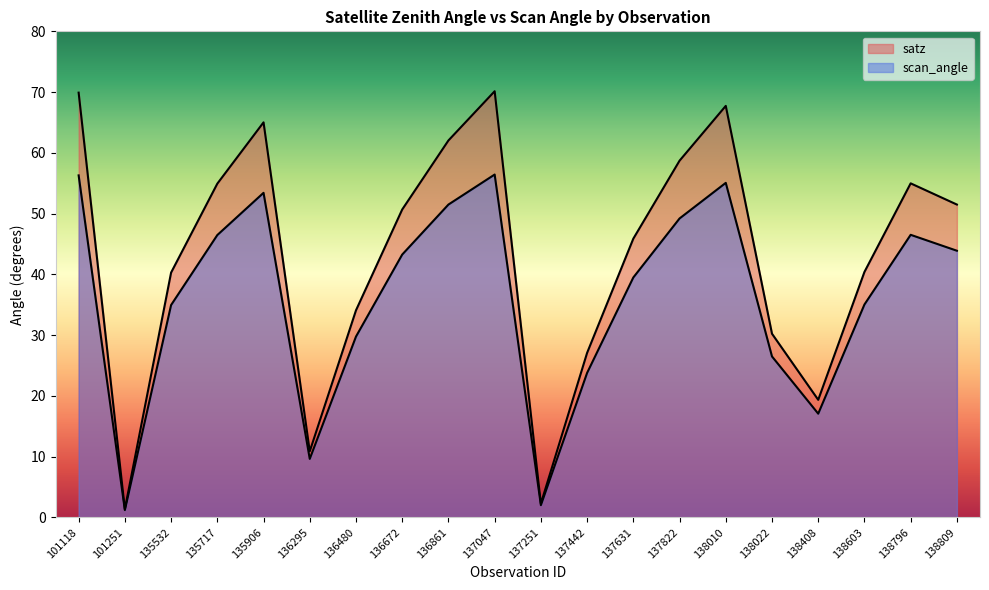

How many values in the scan_angle series exceed 43?

10